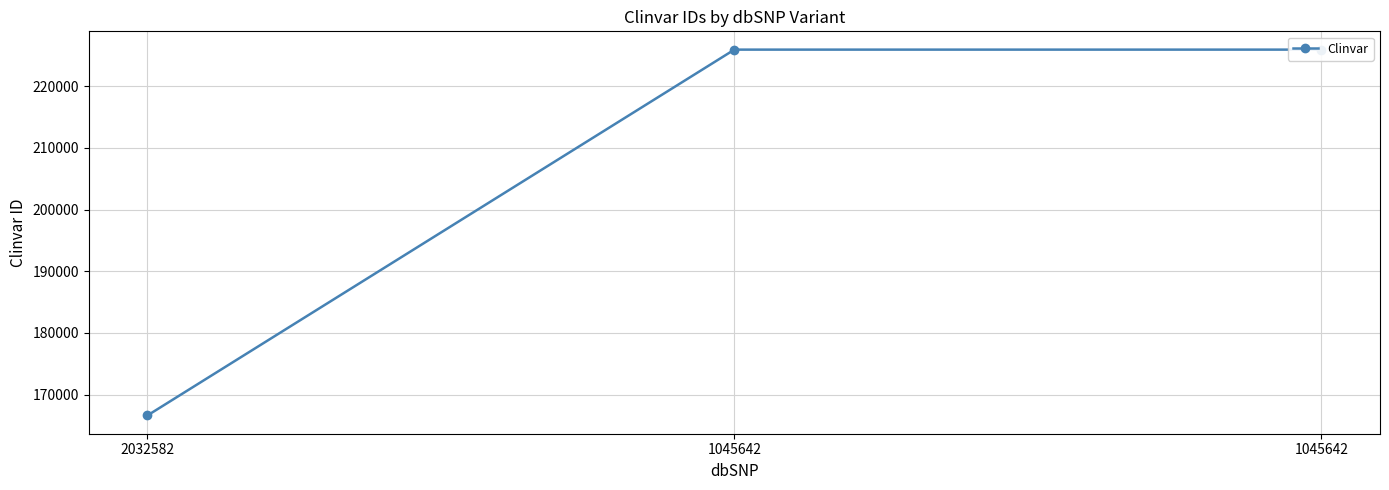

What is the sum of all values?

618500